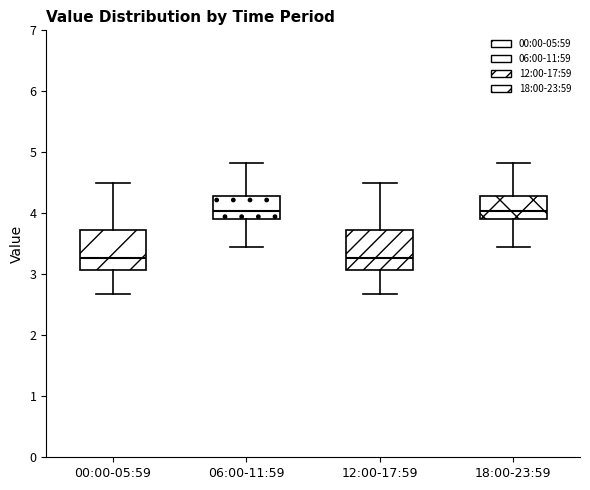

Where is the upper edge of the box for 12:00-17:59 on the y-axis? The values are not printed on the chart, so give them approximately, as read against the axis.

3.7